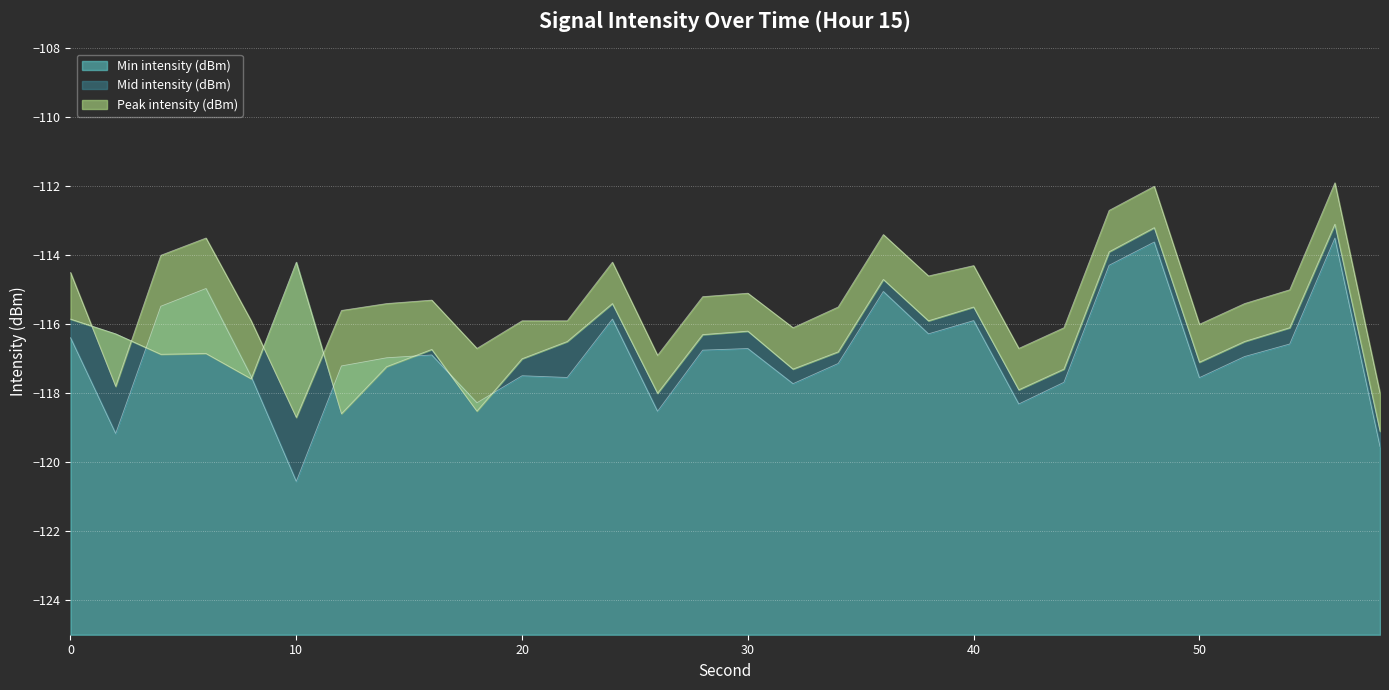

What is the difference between the Mid intensity (dBm) values at 38 and 34?

0.9